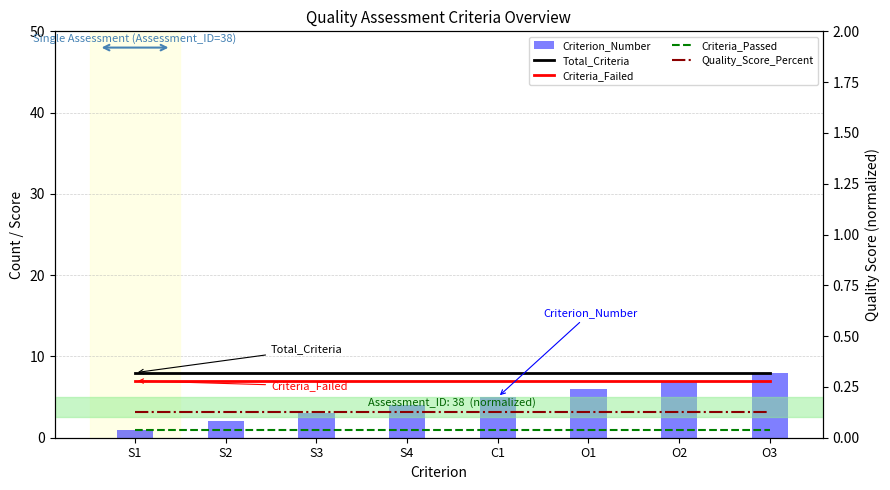

Between S4 and O3, which is larger?

S4